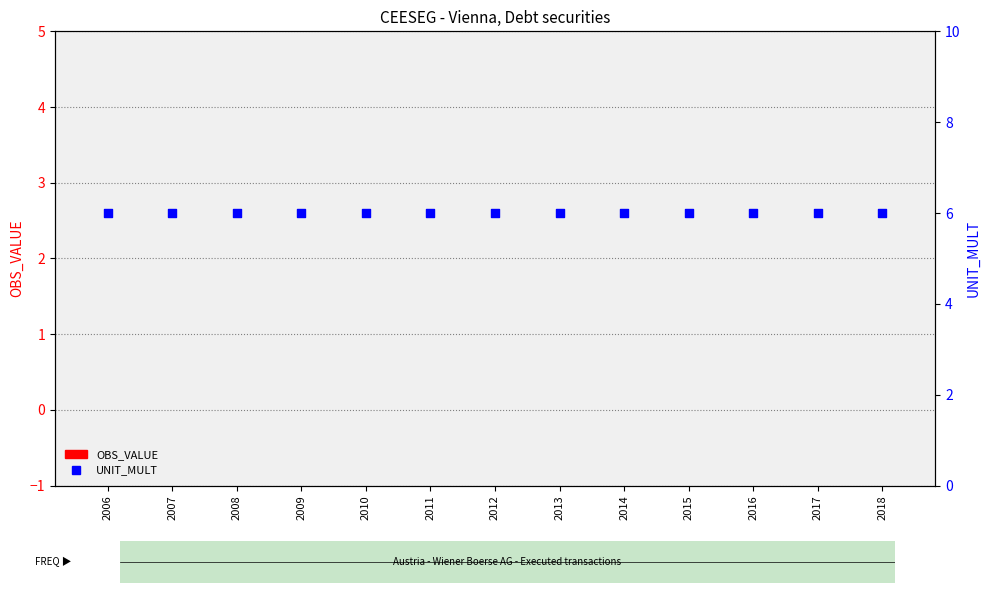

Is the value of OBS_VALUE at 2012 greater than the value of UNIT_MULT at 2012?

No